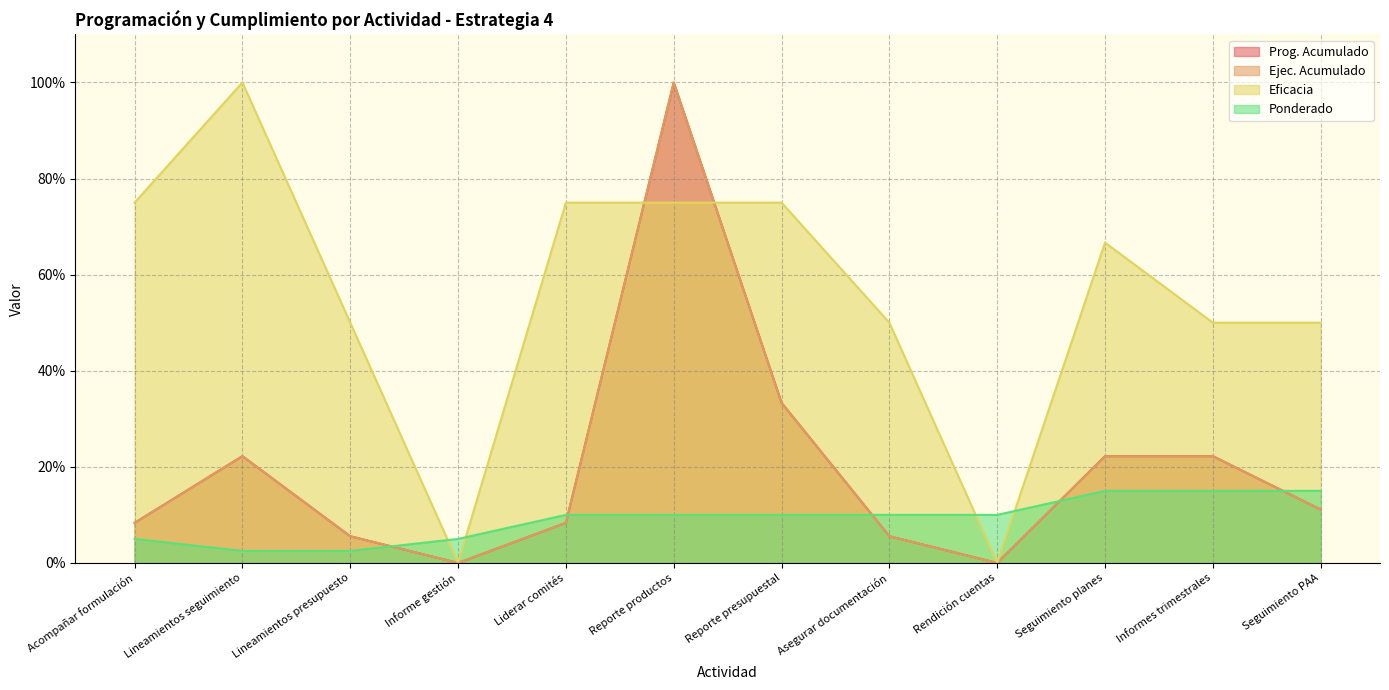

Which series has the widest spread of values?

Prog. Acumulado